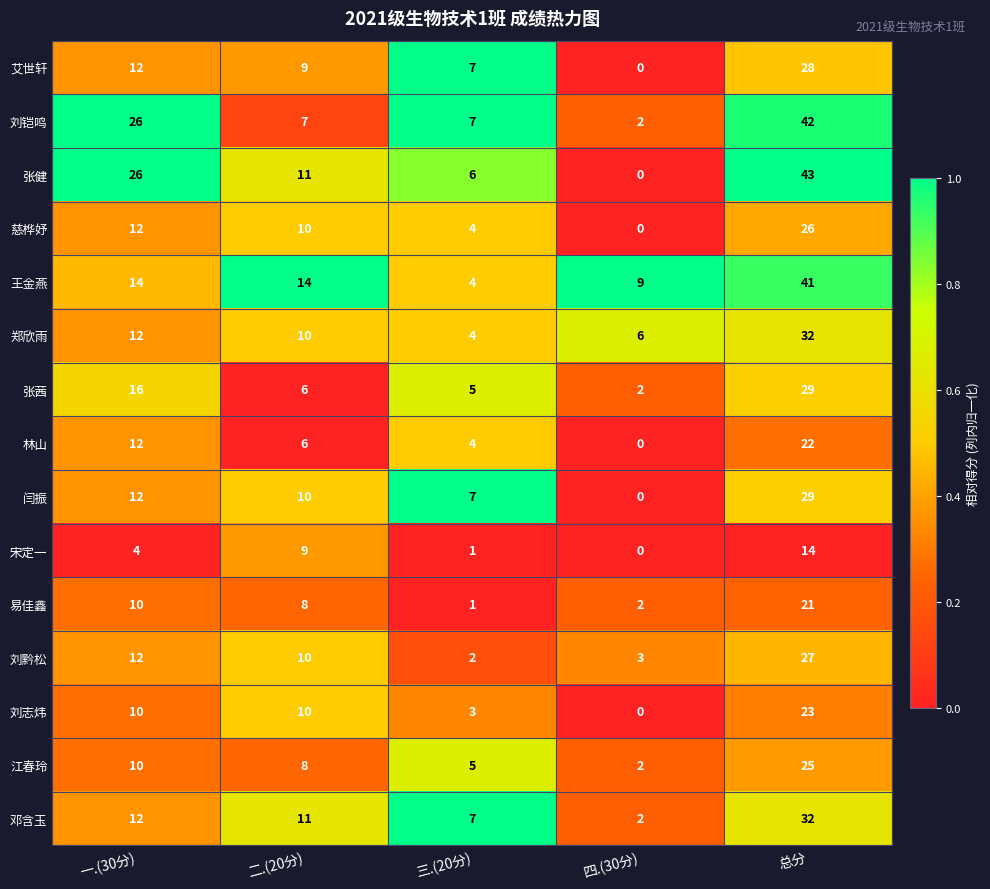

True or false: 刘铠鸣 has a value of 1 at 四.(30分).

False